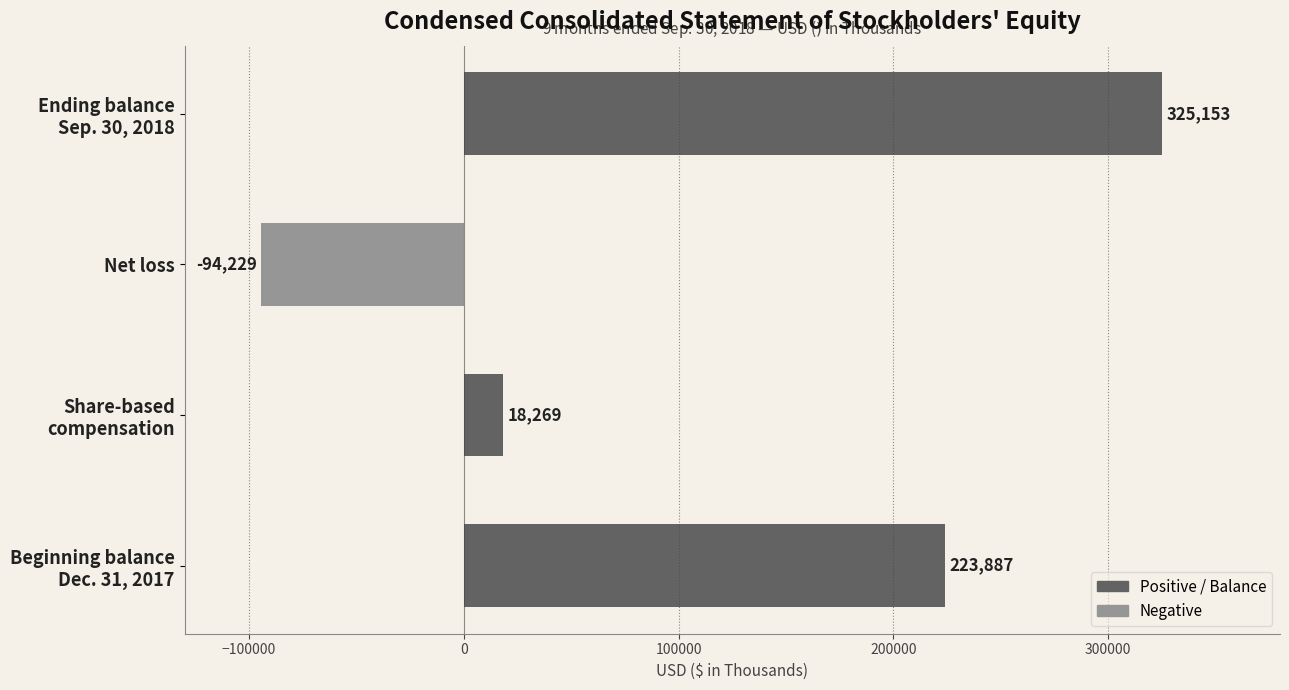

Count the values in the range 18269 to 325153.

3